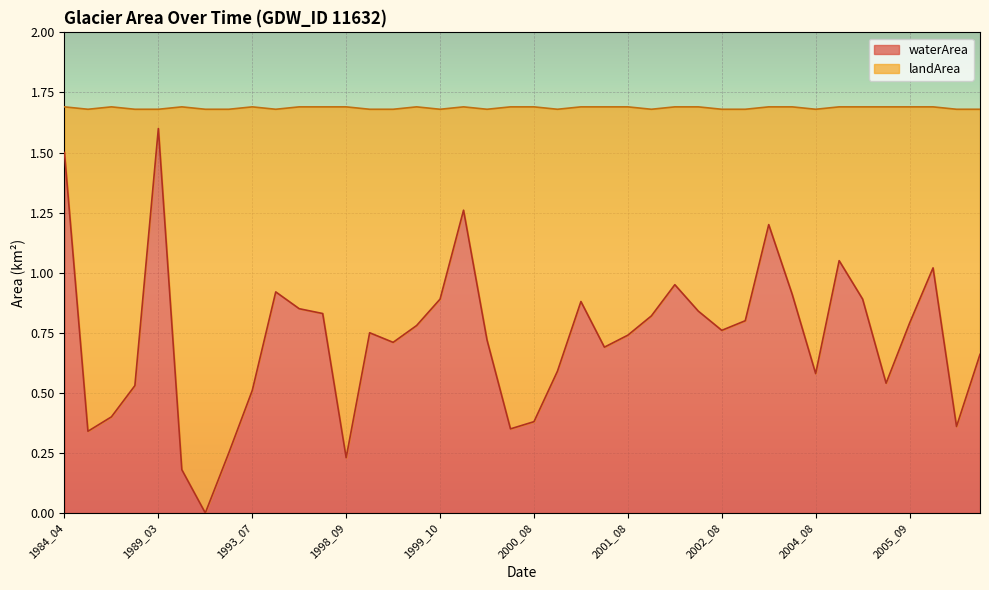

The value at 1999_09 is 1.0. True or false?

False